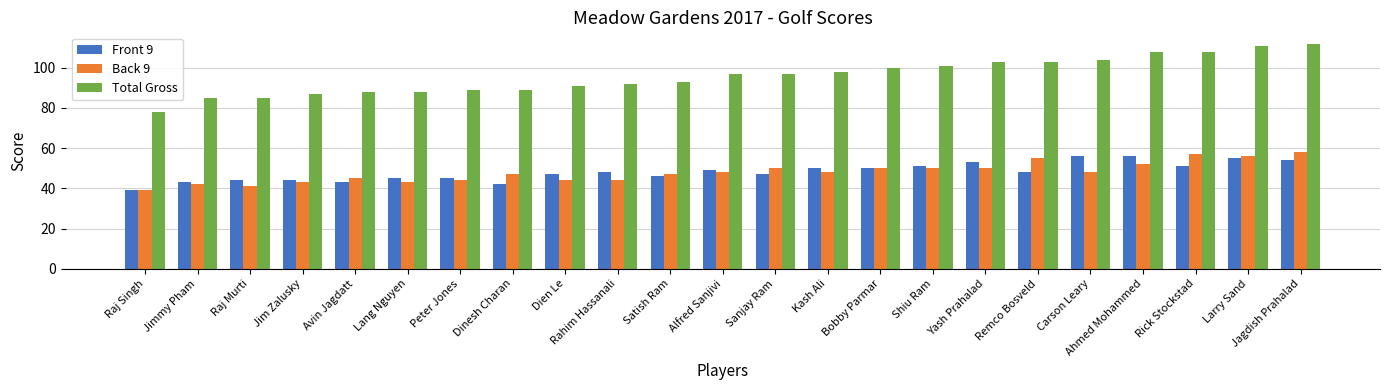

Is the value of Front 9 at Jagdish Prahalad greater than the value of Back 9 at Carson Leary?

Yes